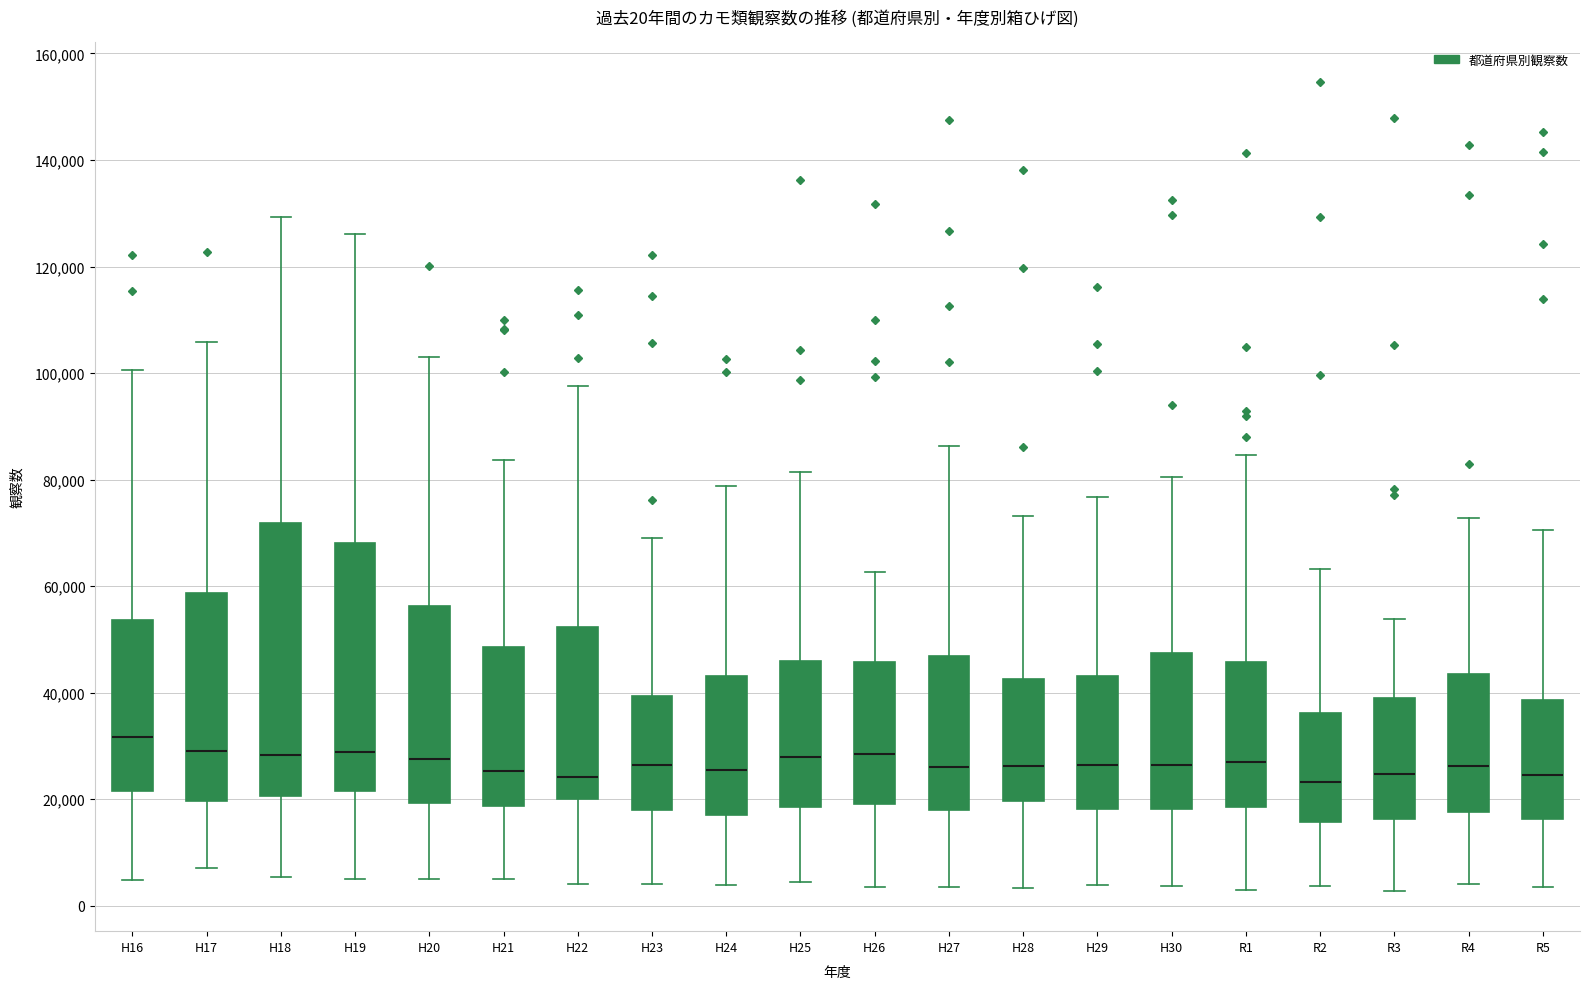

Comparing the boxes themselves (not the whiskers), which one is the tallest?

H18